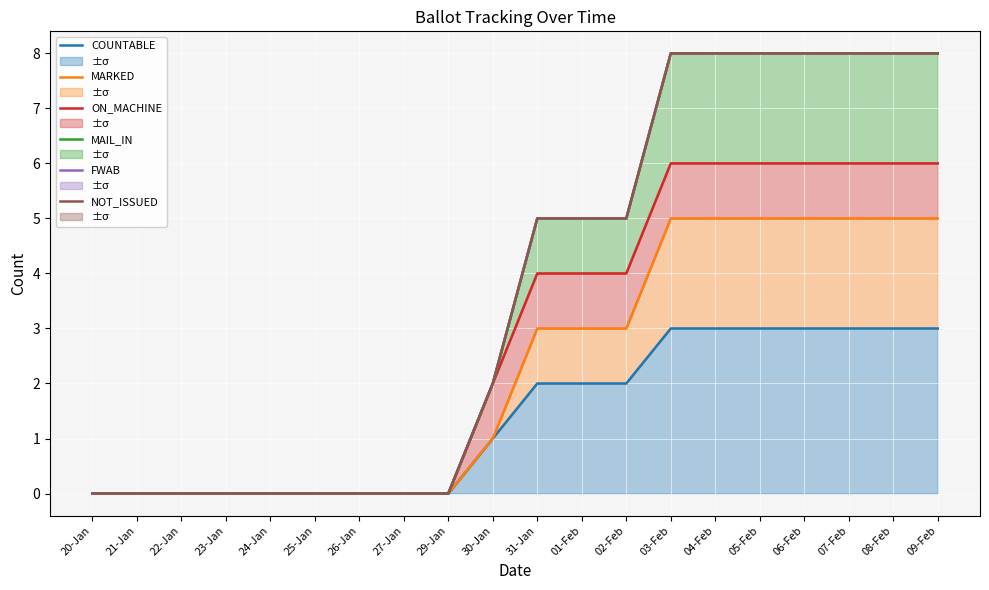

The MARKED series shows 0 at 27-Jan. True or false?

True